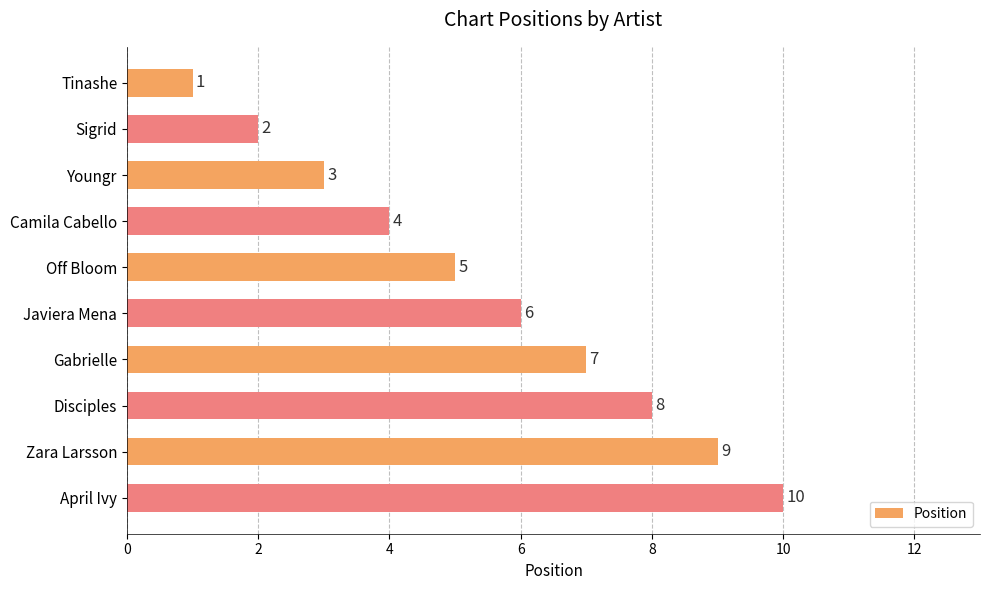

Which has a higher value, Javiera Mena or Sigrid?

Javiera Mena